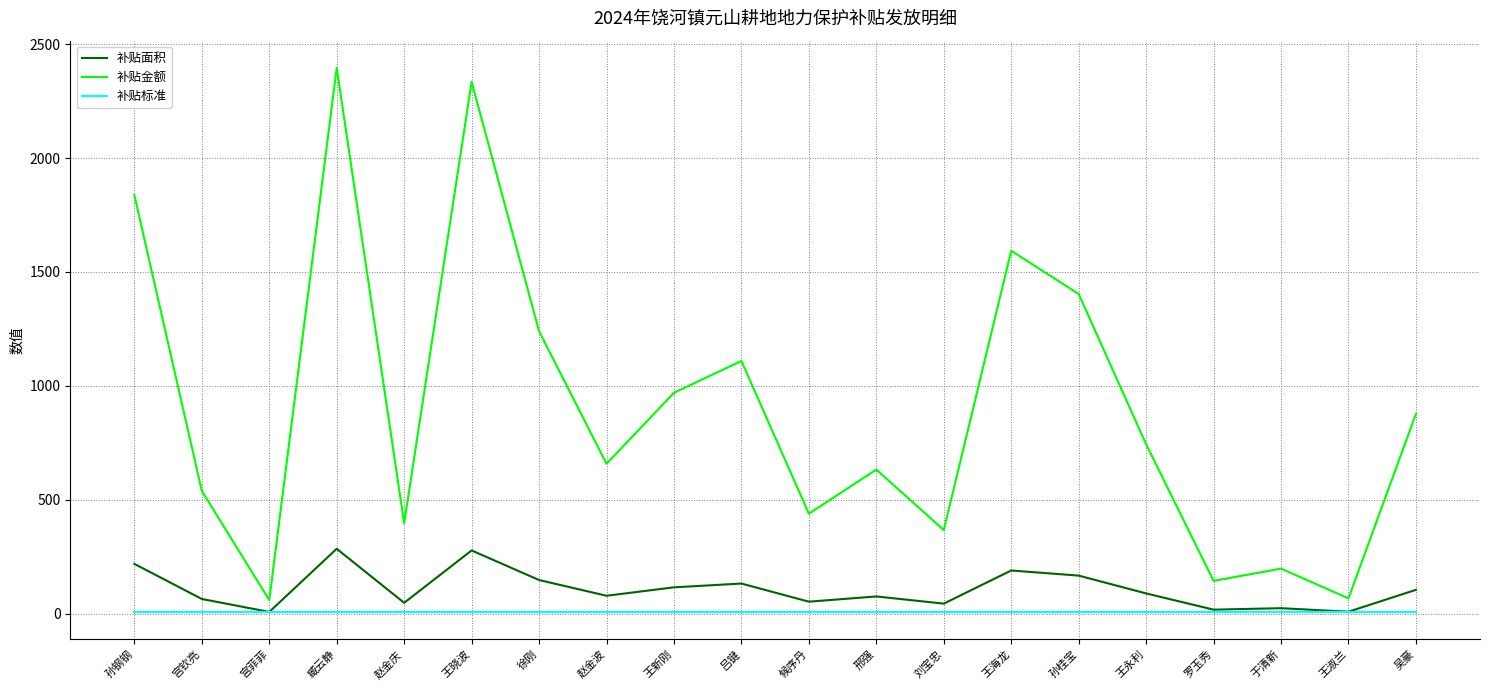

How many distinct data groups are displayed?

3